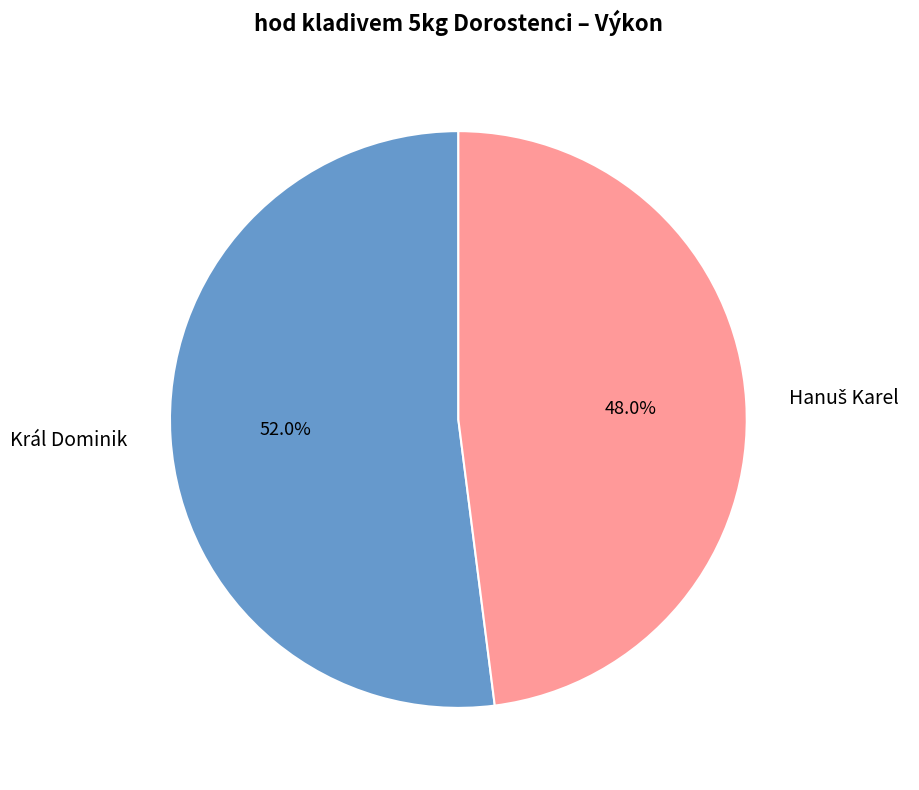

How many slices are in this pie chart?

2